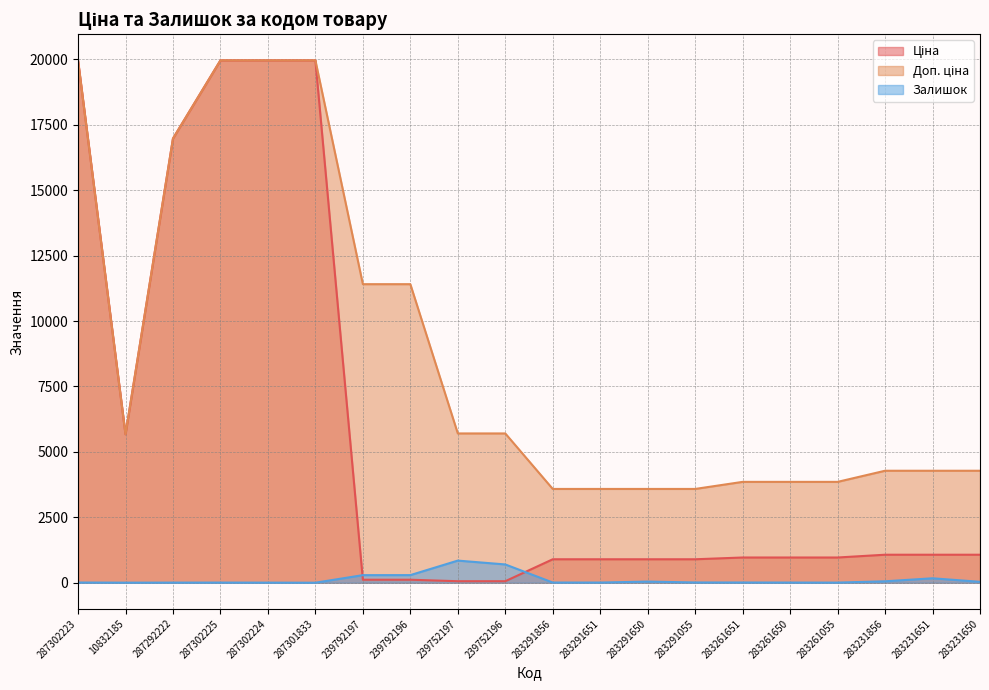

True or false: Залишок and Доп. ціна cross at least once.

False